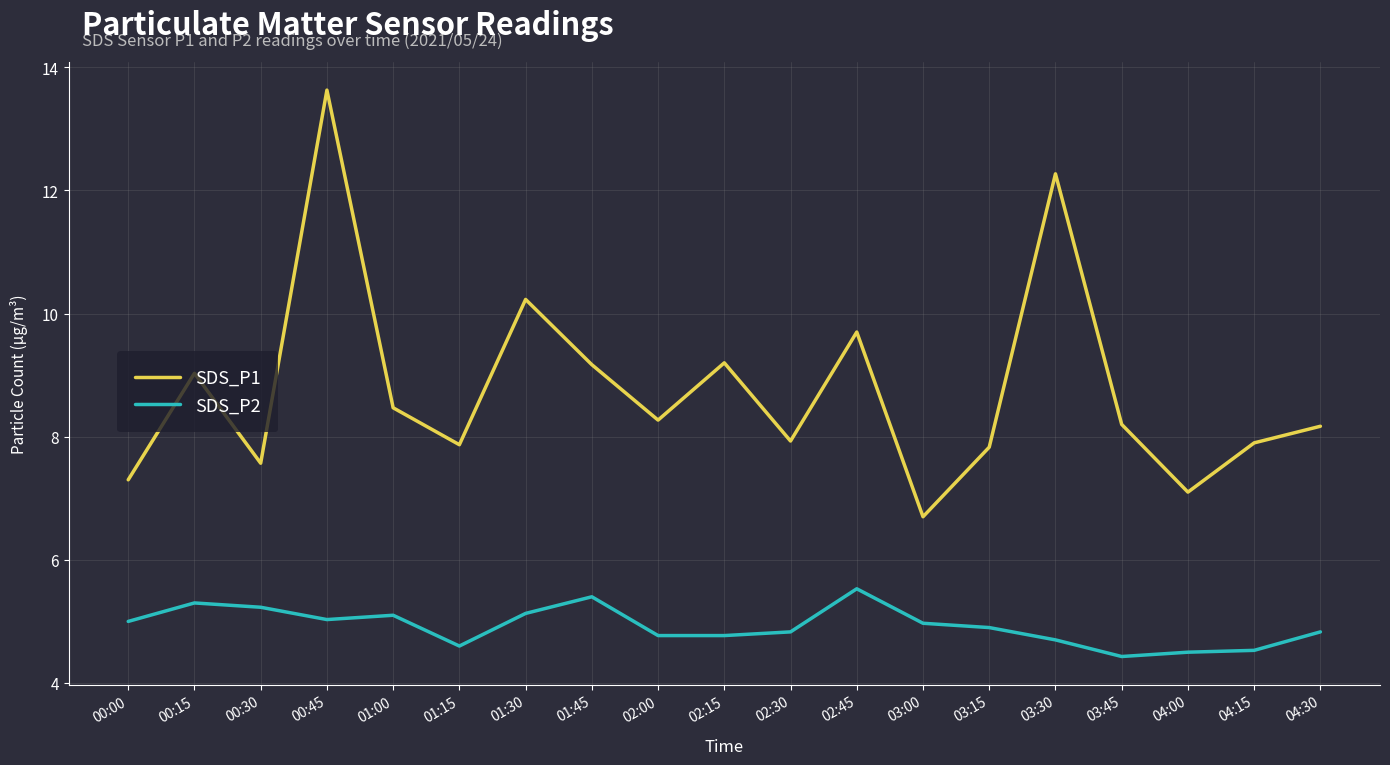

Which category has the highest value in the SDS_P1 series?

00:45